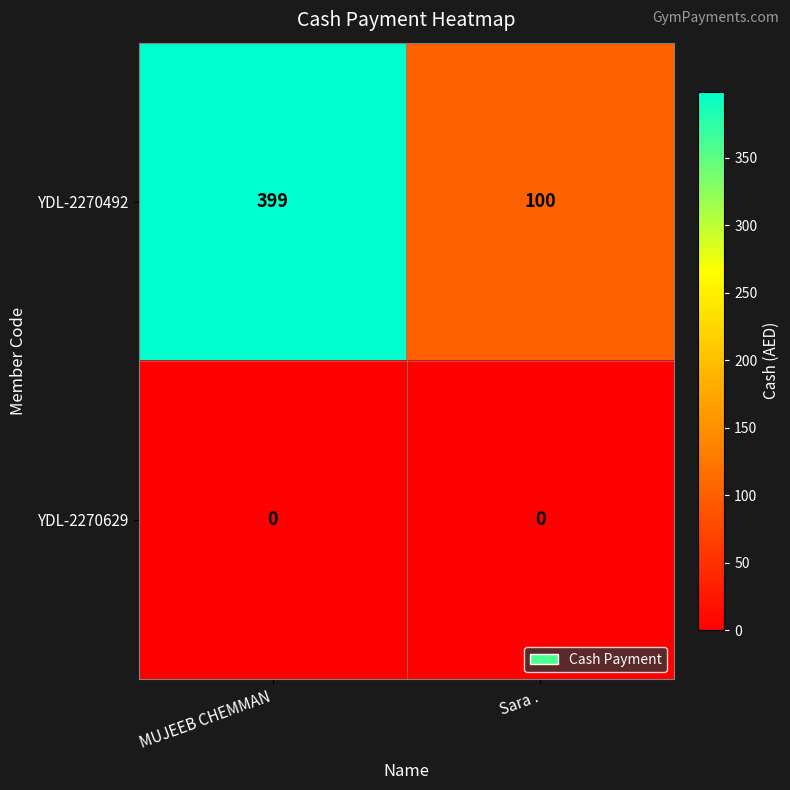

What is the spread (max minus min) of values at Sara .?

100